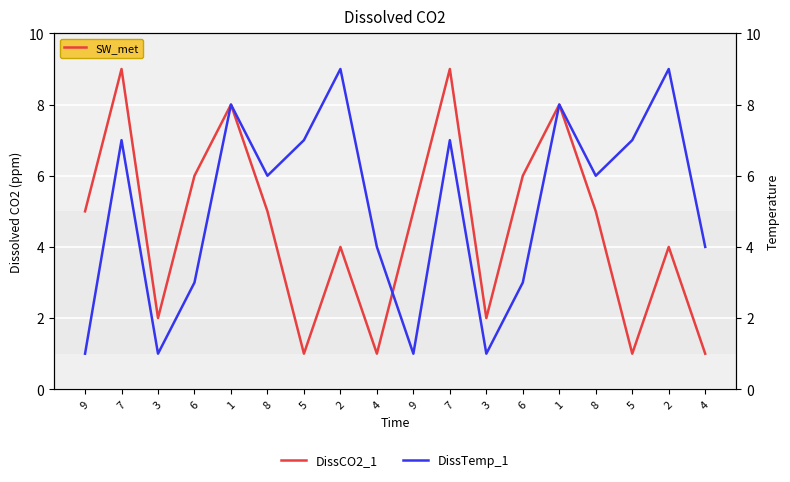

What is the total value across all series at 8?

11